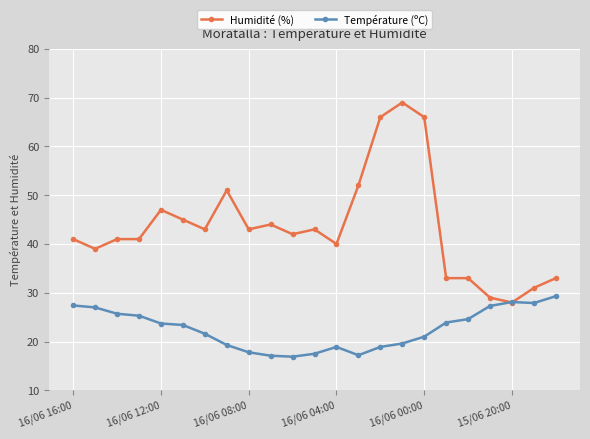

What is the difference between the maximum and minimum values in the Humidité (%) series?

41.0